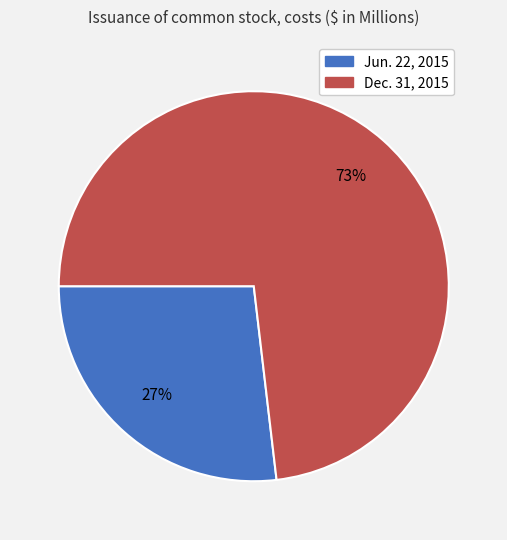

Is the sum of Dec. 31, 2015 and Jun. 22, 2015 greater than half?

Yes